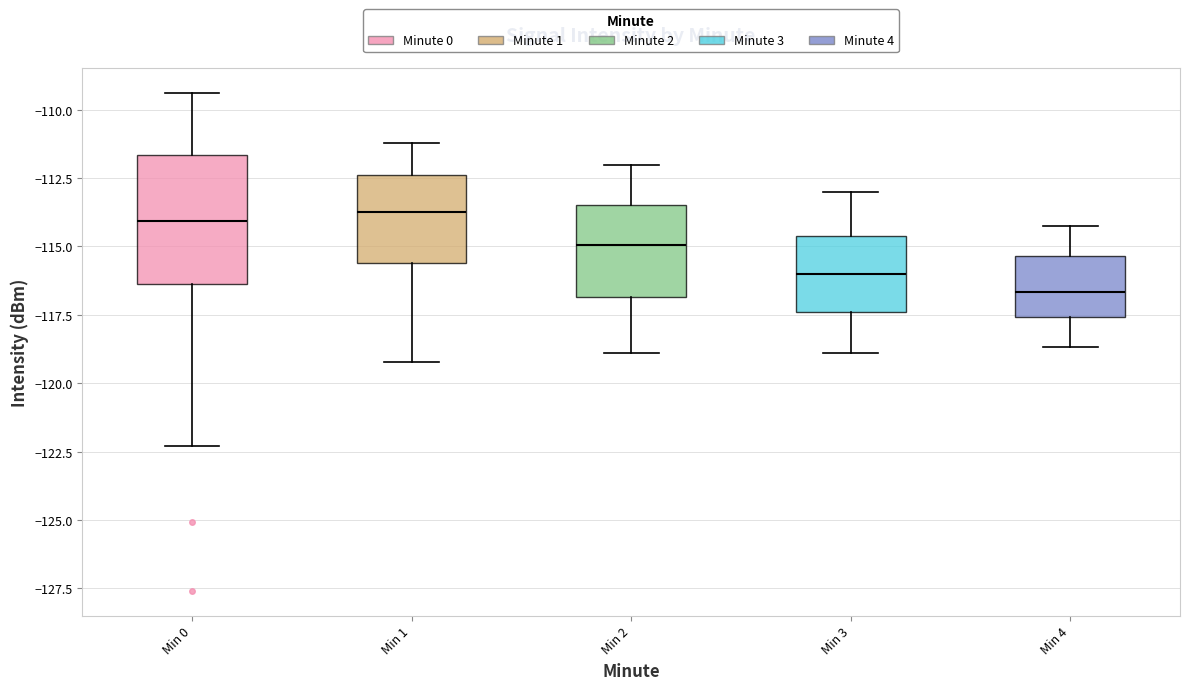

Reading left to right, read every box against the y-axis: the position of its median line, the range the box covers, and the ends of its whiskers. The values are not printed on the chart, so give them approximately, as read against the axis.

Min 0: median -114.0, box -116.5 to -111.5, whiskers -122.5 to -109.5
Min 1: median -113.5, box -115.5 to -112.5, whiskers -119.0 to -111.0
Min 2: median -115.0, box -117.0 to -113.5, whiskers -119.0 to -112.0
Min 3: median -116.0, box -117.5 to -114.5, whiskers -119.0 to -113.0
Min 4: median -116.5, box -117.5 to -115.5, whiskers -118.5 to -114.0